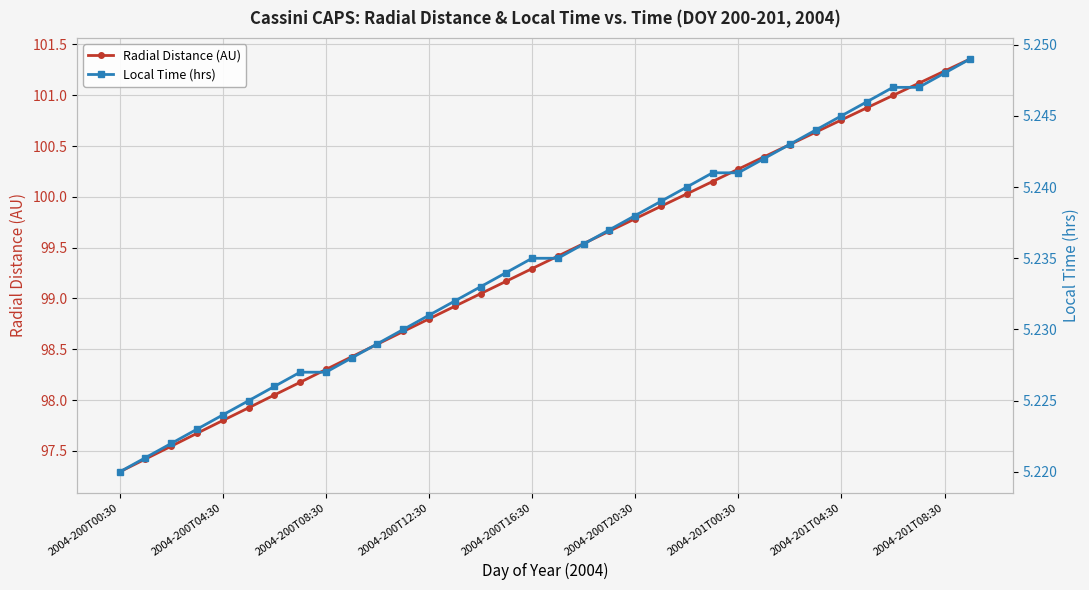

Which category has the lowest value in the Local Time (hrs) series?

2004-200T00:30